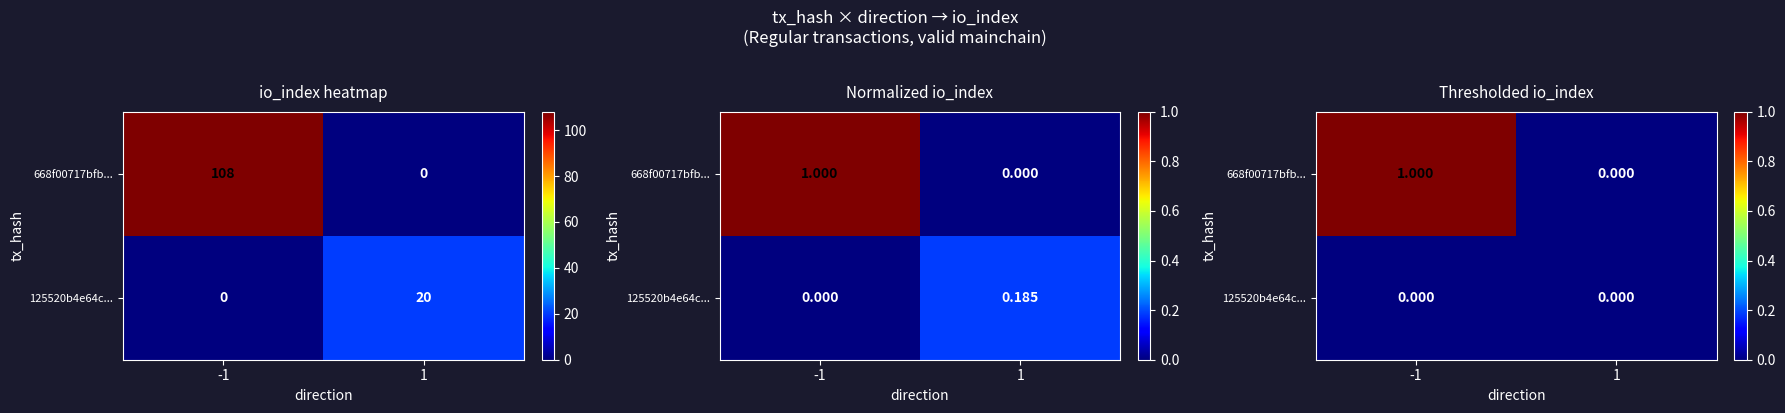

What is the sum of the 668f00717bfb... values at 1 and -1?

1